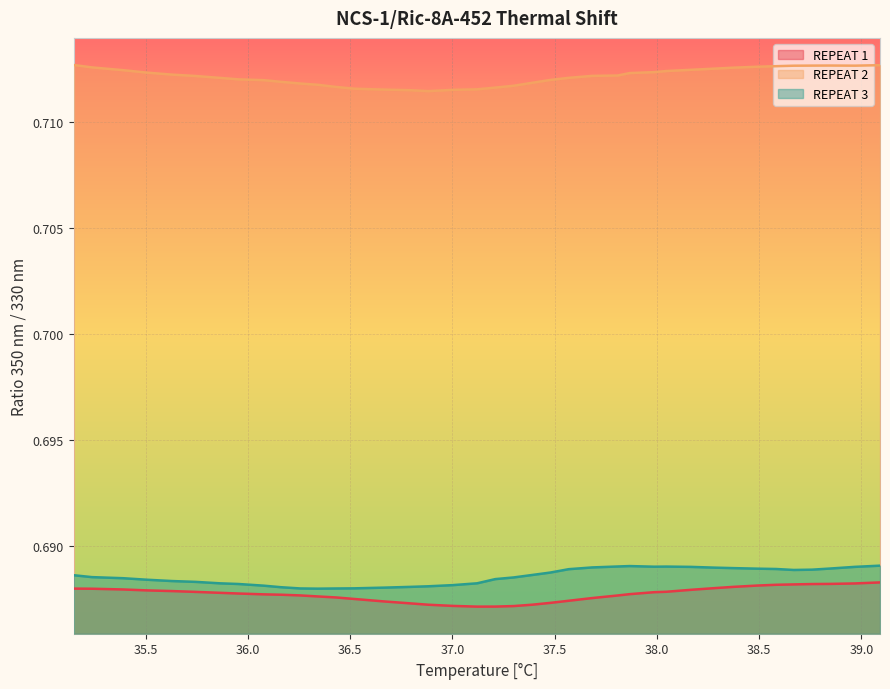

True or false: REPEAT 2 and REPEAT 1 intersect in this chart.

False